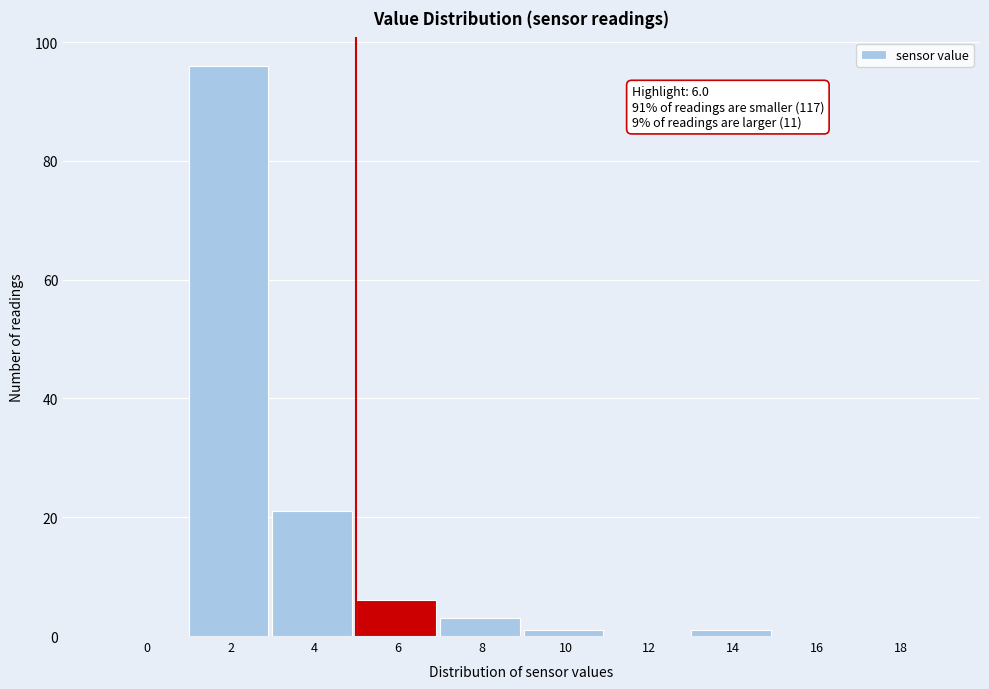

Reading left to right, what are all the values shown in this chart?

0=0	2=96	4=21	6=6	8=3	10=1	12=0	14=1	16=0	18=0